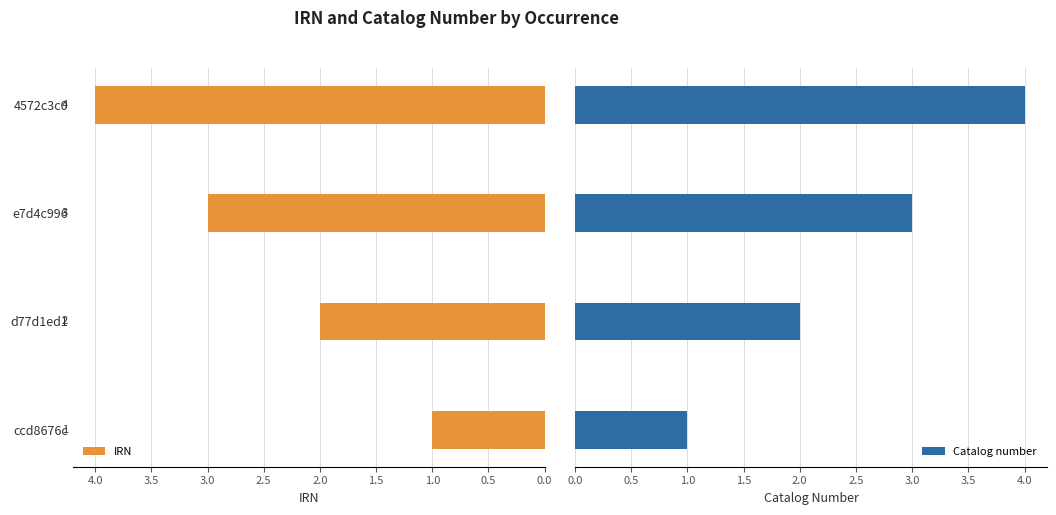

Which series has the largest total across all categories?

IRN